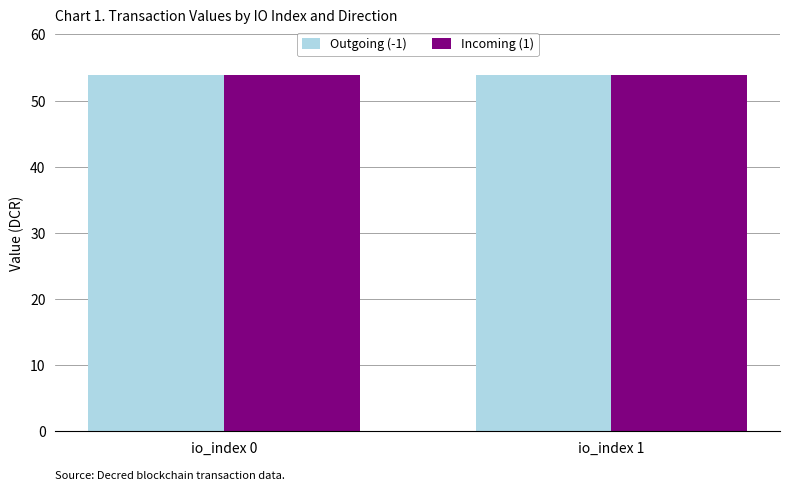

What is the maximum value for Incoming (1)?

53.9